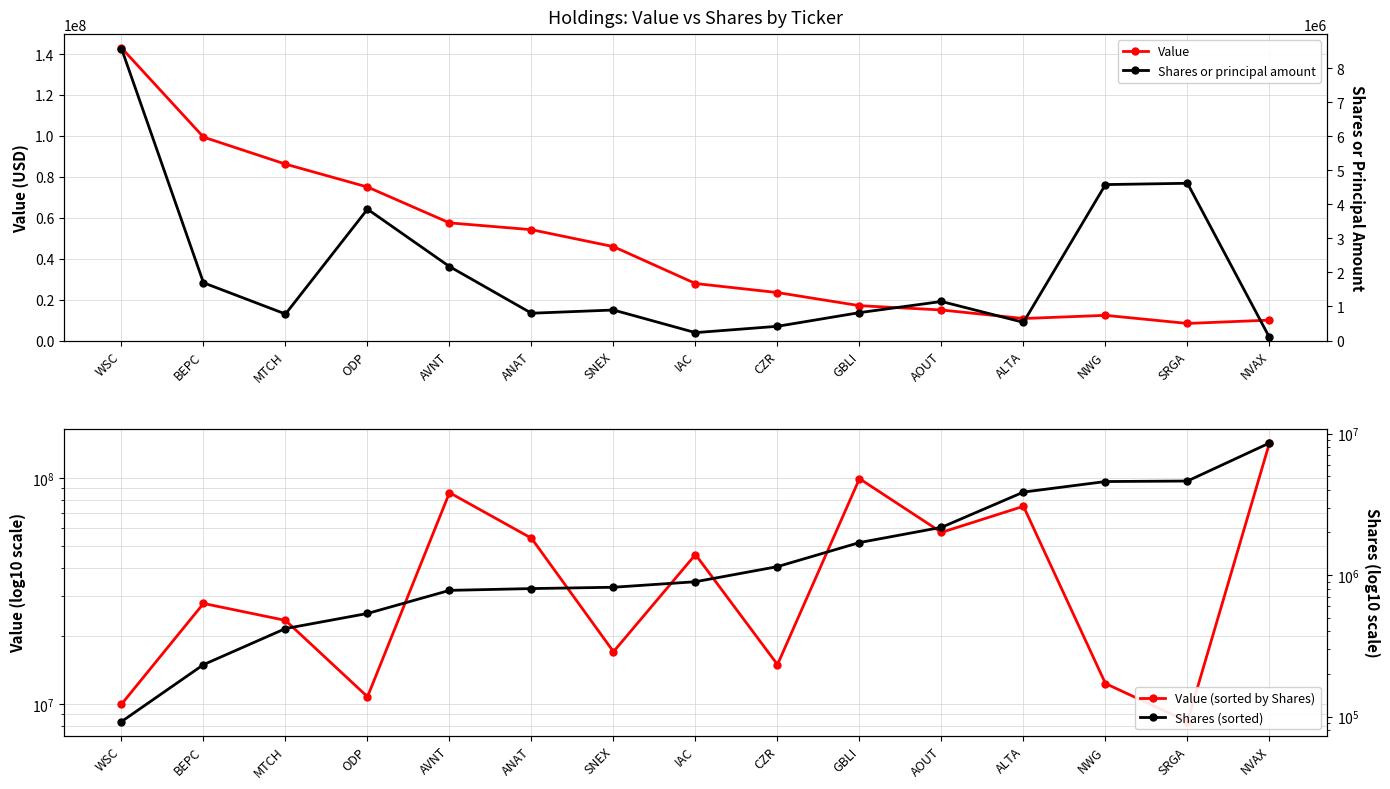

Where is the first local minimum for Value?

ALTA